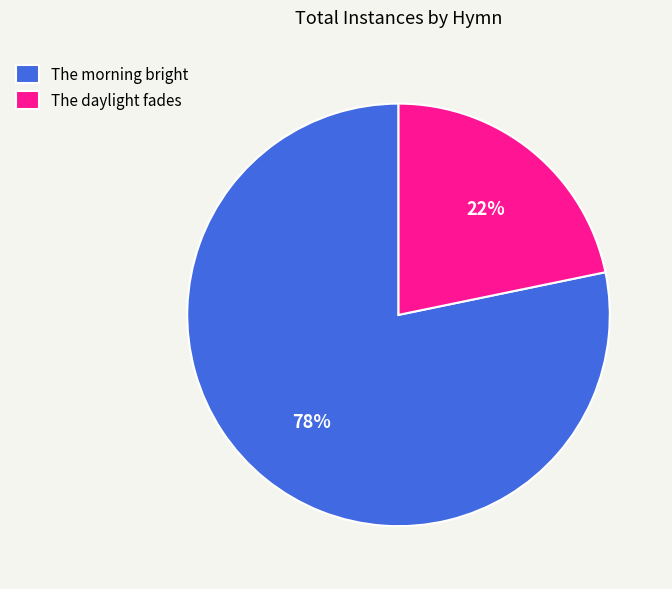

How many segments does this pie chart have?

2